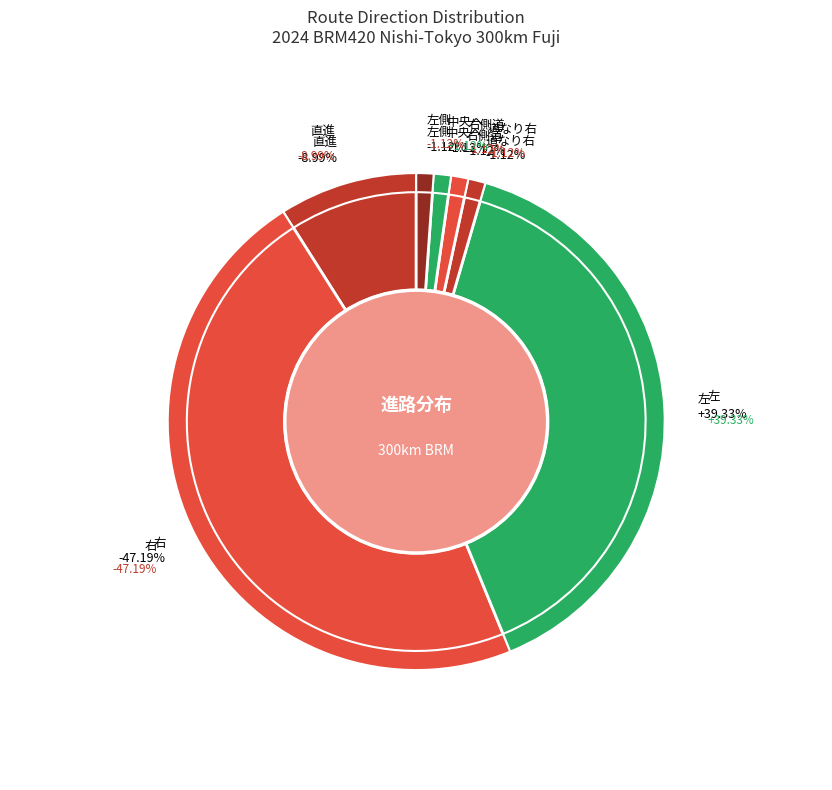

What is the largest slice in the pie chart?

右